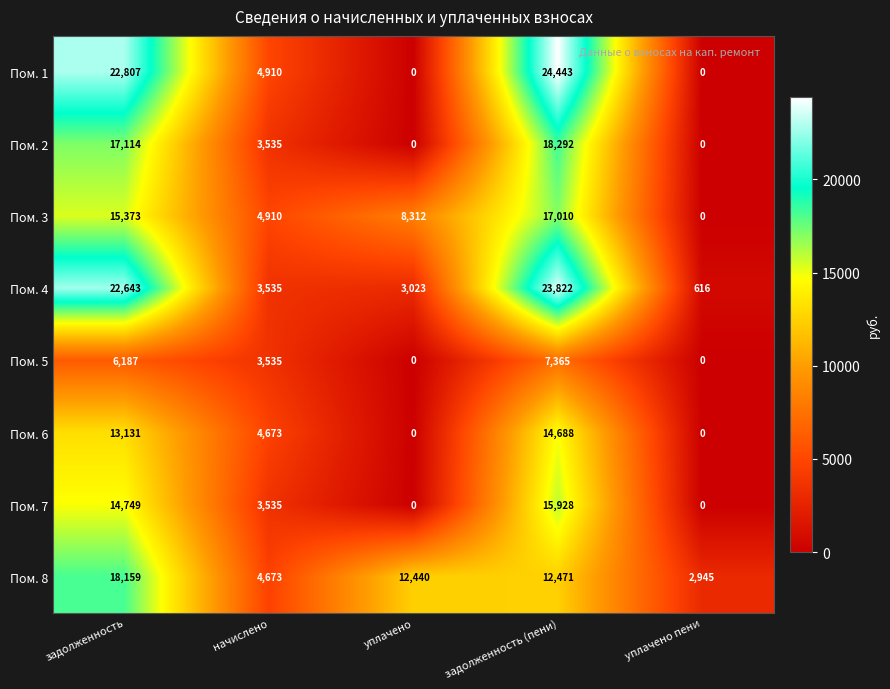

What is the average value of the Пом. 6 series?

6498